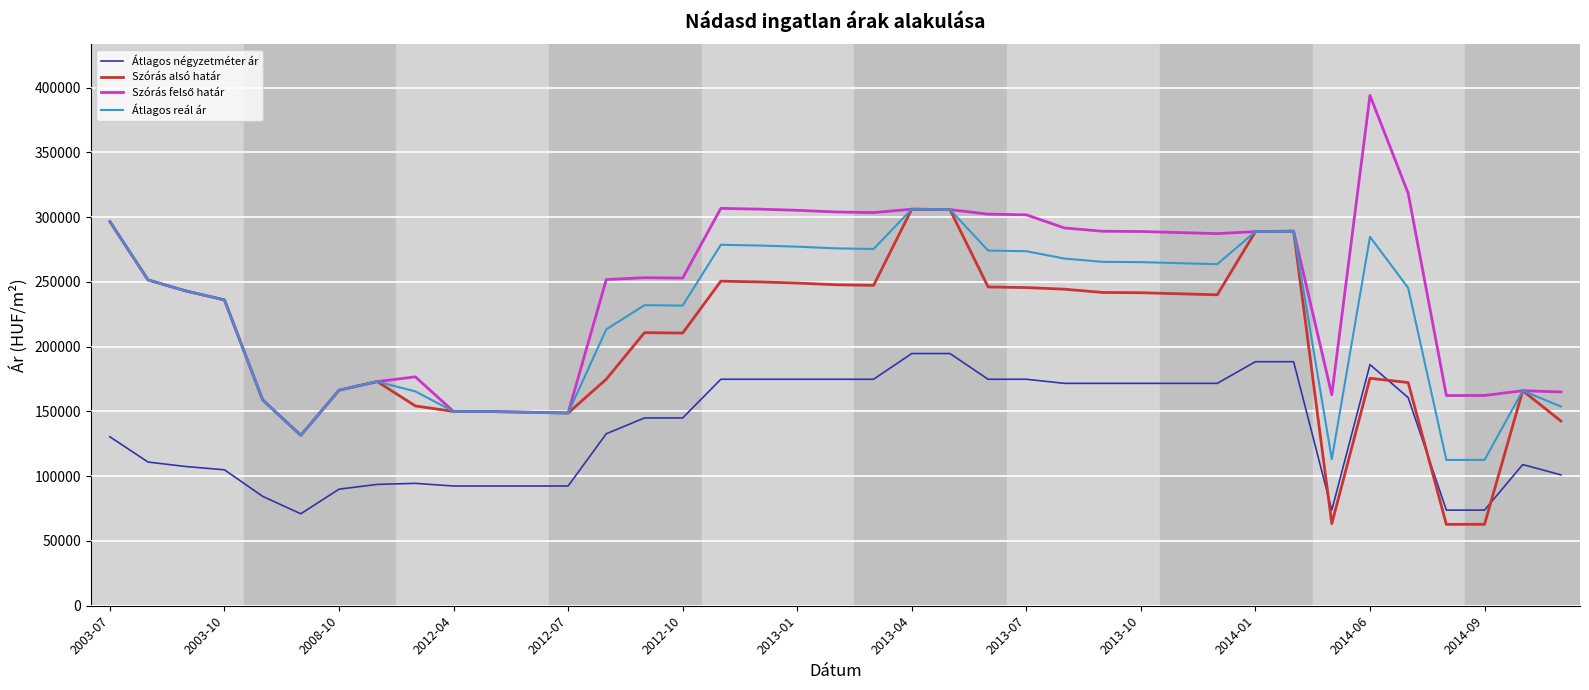

What is the greatest value displayed?

394045